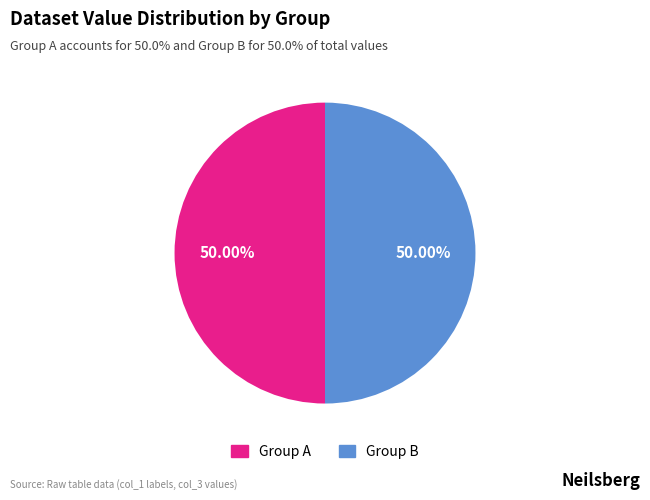

How many segments does this pie chart have?

2